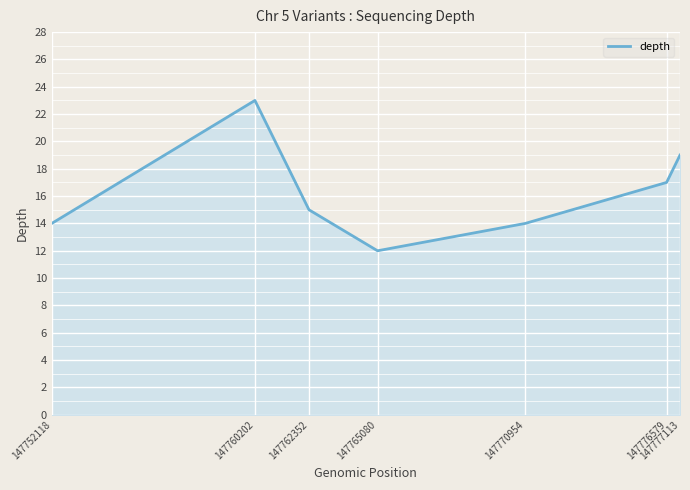

What is the difference between the values at 147760202 and 147776579?

6